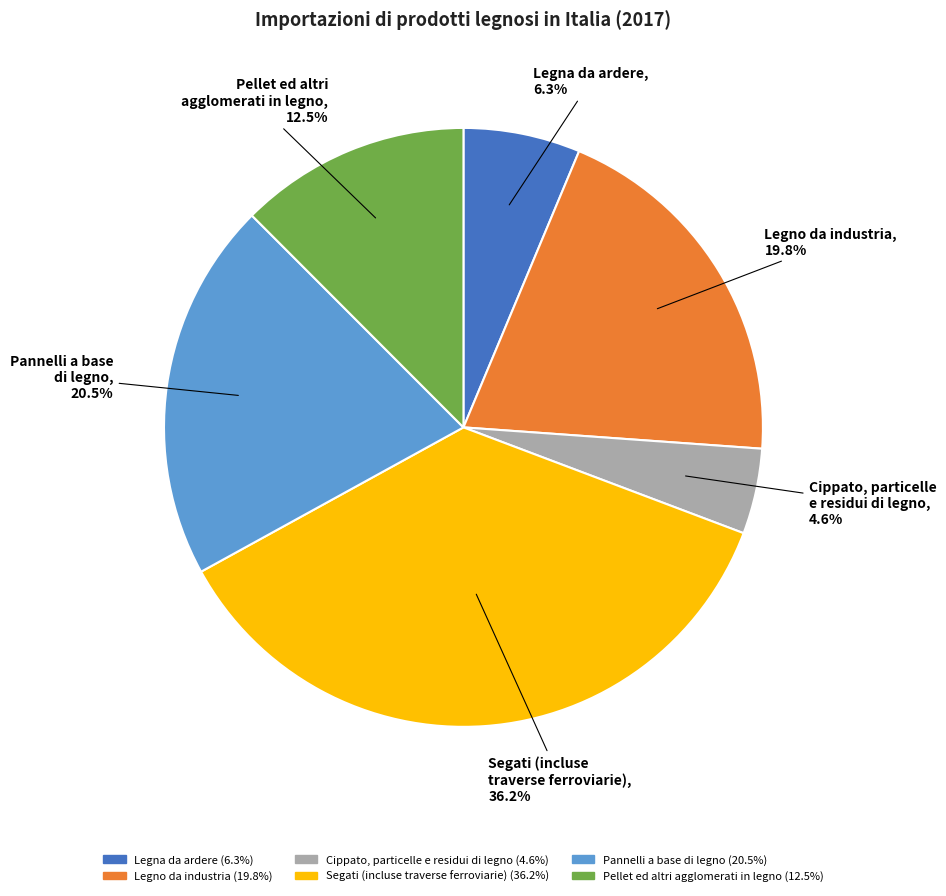

Approximately how many times larger is the value at Pannelli a base di legno (20.5%) compared to Legno da industria (19.8%)?

1.0